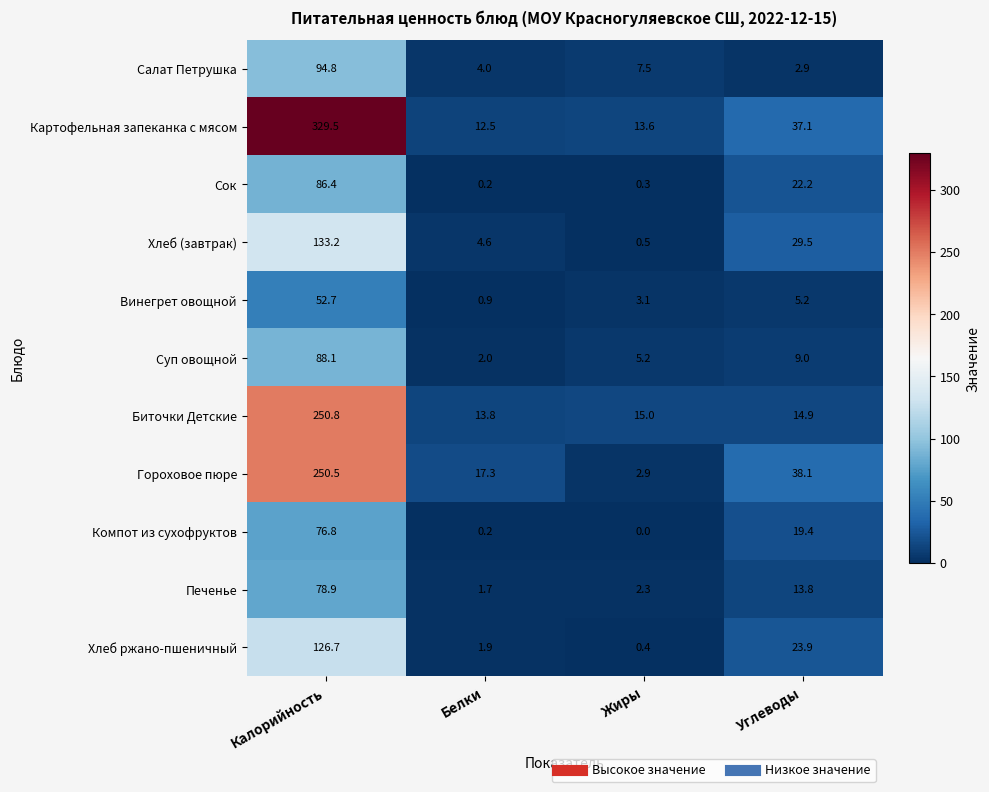

Which category has the lowest value across all series?

Жиры